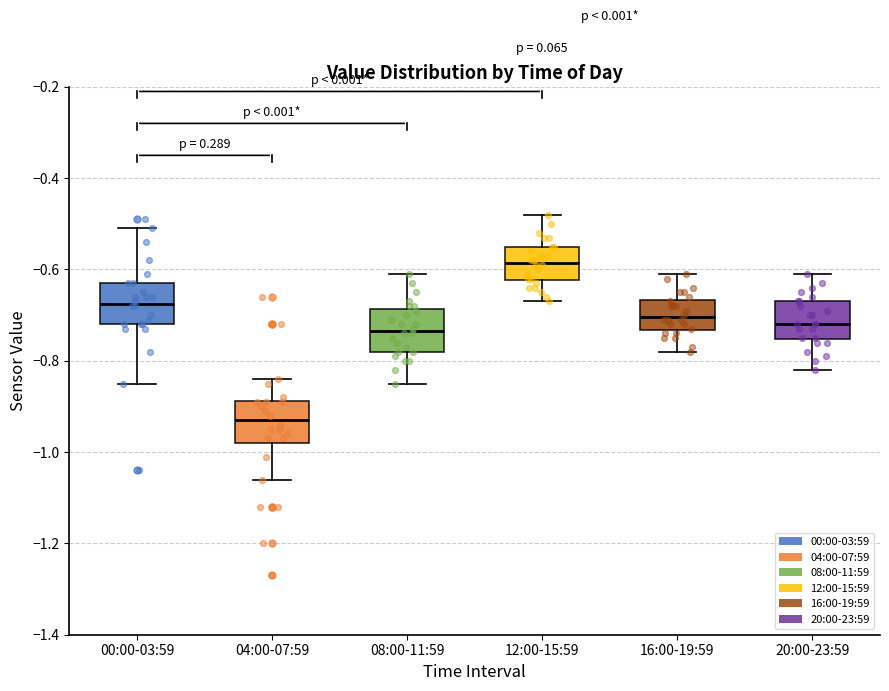

Which box has the highest median line?

12:00-15:59